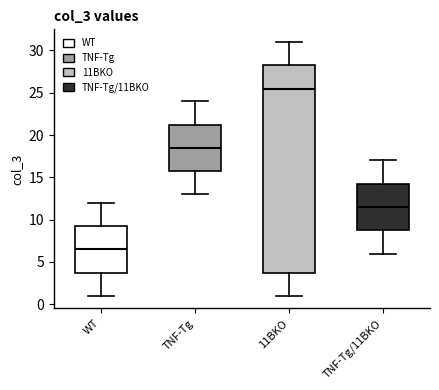

Reading left to right, transcribe this box plot: for each box, give where its median line is, the range the box spans, and where its two whiskers end, as read against the y-axis. The values are not printed on the chart, so give them approximately, as read against the axis.

WT: median 6.5, box 4.0 to 9.5, whiskers 1.0 to 12.0
TNF-Tg: median 18.5, box 16.0 to 21.5, whiskers 13.0 to 24.0
11BKO: median 25.5, box 4.0 to 28.5, whiskers 1.0 to 31.0
TNF-Tg/11BKO: median 11.5, box 9.0 to 14.5, whiskers 6.0 to 17.0